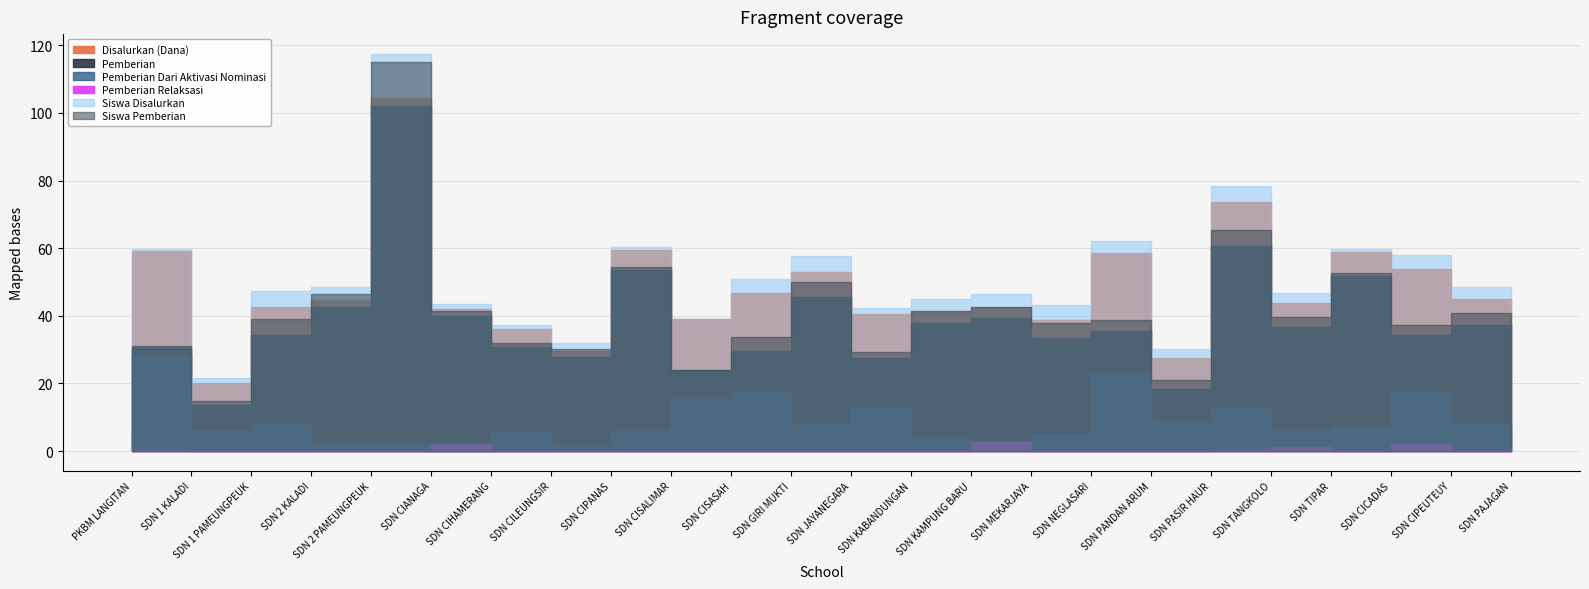

Does the chart have visible grid lines?

Yes